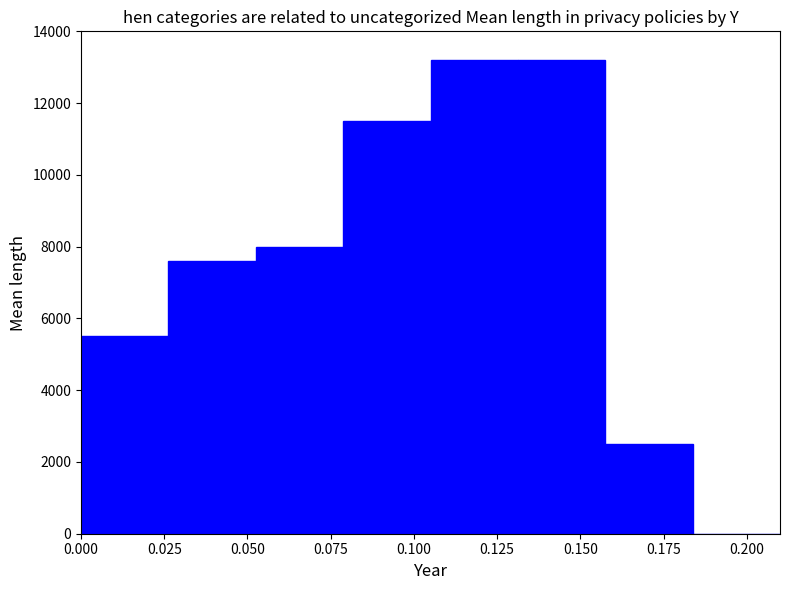

Reading left to right, list every bar in this chart as the range it spans on the x-axis followed by its height. Neither the bar edges nor the heights are printed on the chart, so give them approximately, as read against the axes.

0.000 to 0.025: 5600
0.025 to 0.055: 7600
0.055 to 0.080: 8000
0.080 to 0.105: 11600
0.105 to 0.130: 13200
0.130 to 0.160: 13200
0.160 to 0.185: 2600
0.185 to 0.210: 0